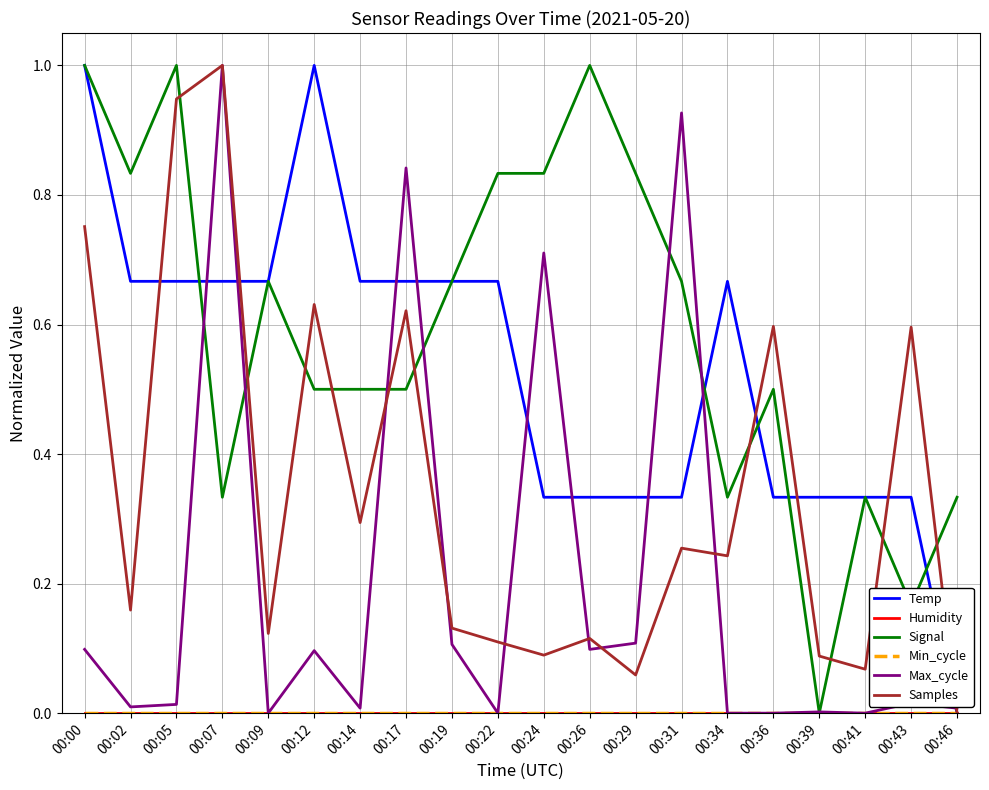

At which category is the sum across all series the highest?

00:07